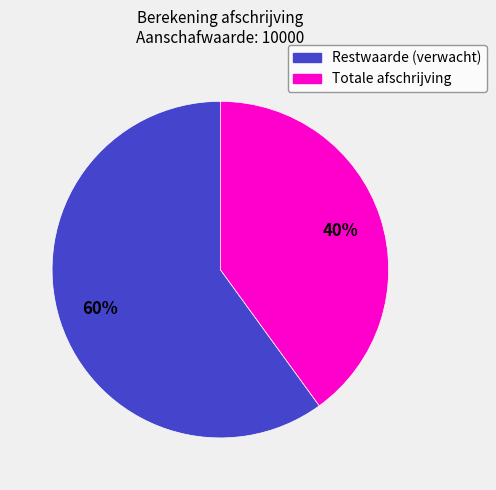

Which has a higher value, Totale afschrijving or Restwaarde (verwacht)?

Restwaarde (verwacht)